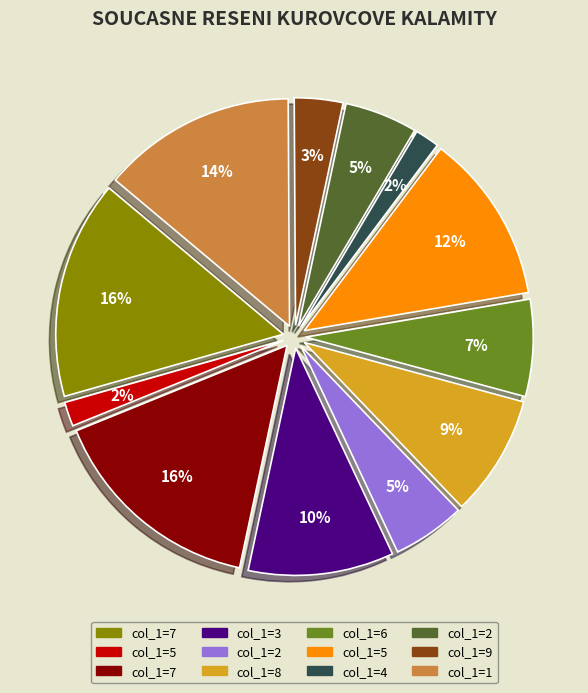

To the nearest percent, what portion does 9 represent?

3%